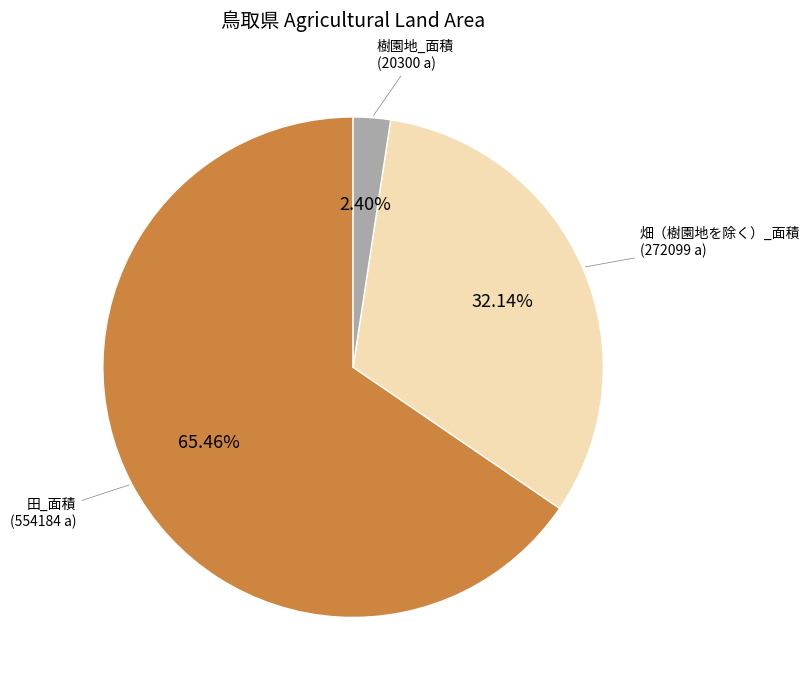

To the nearest percent, what is the difference between the largest and smallest slice percentages?

63%